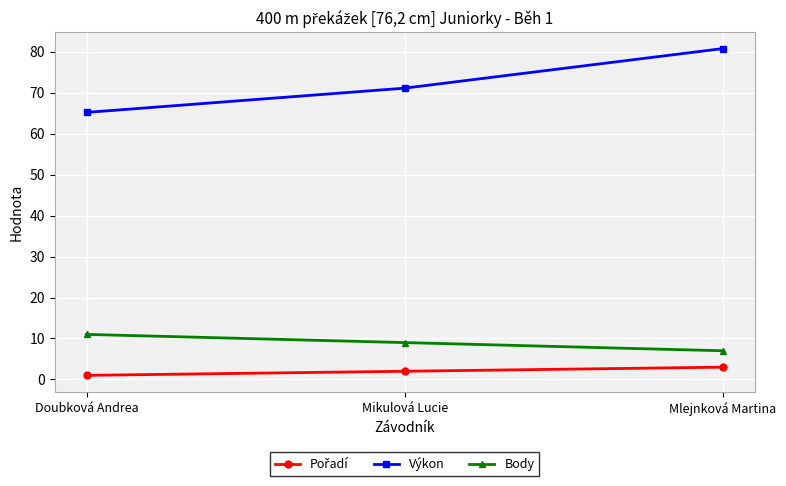

Rank the categories by Výkon value from highest to lowest.

Mlejnková Martina, Mikulová Lucie, Doubková Andrea